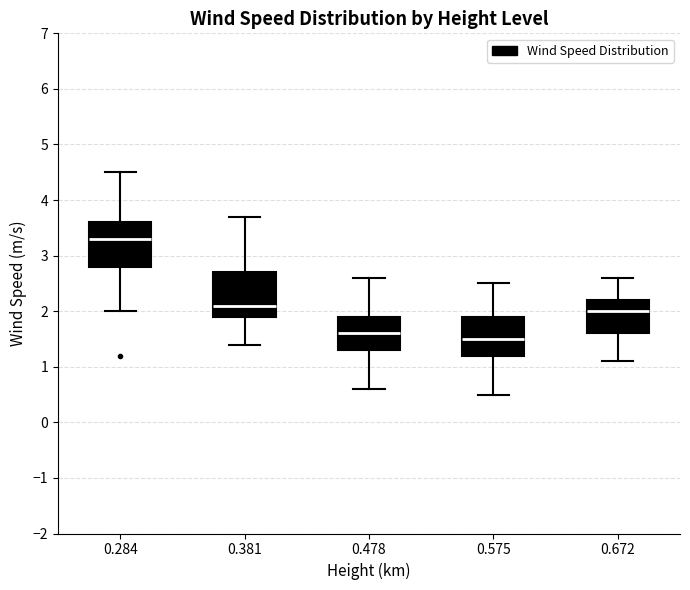

Where is the lower edge of the box at x = 0.478 on the y-axis? The values are not printed on the chart, so give them approximately, as read against the axis.

1.3